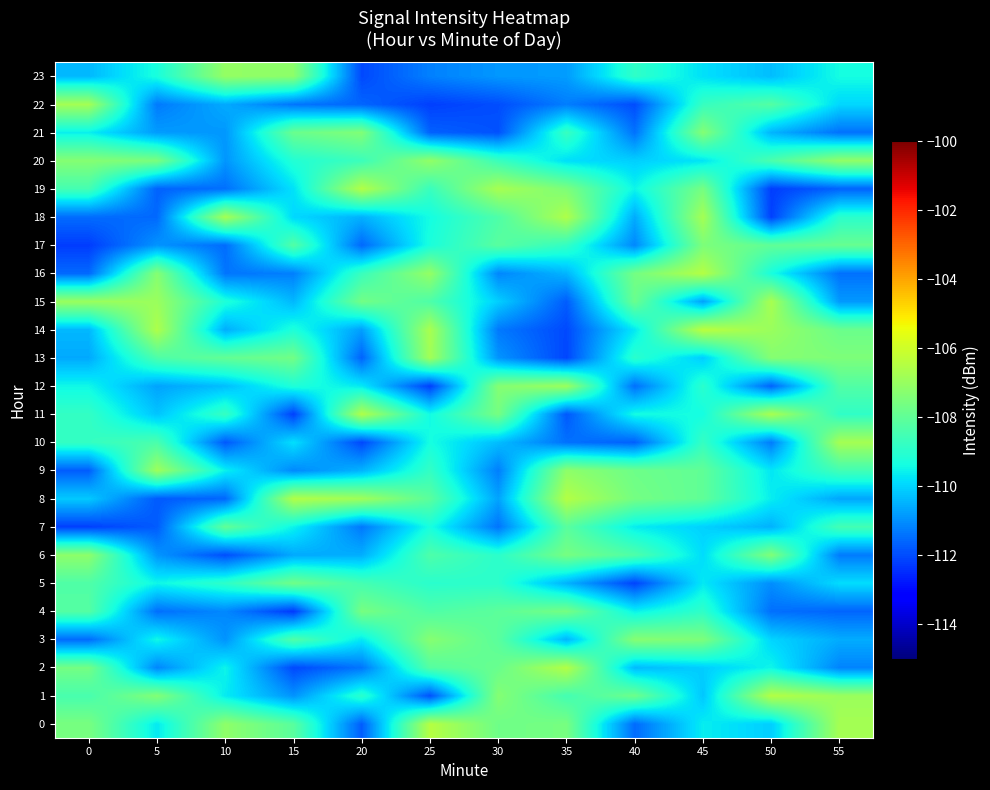

Reading left to right, what are all the values shown in this chart?

0: 0=-107.6	5=-109.7	10=-107.2	15=-108.1	20=-111.7	25=-106.5	30=-107.7	35=-107.6	40=-111.5	45=-109.6	50=-110.1	55=-106.7
1: 0=-108.4	5=-107.4	10=-109.6	15=-110.9	20=-109.0	25=-111.9	30=-107.3	35=-108.5	40=-107.8	45=-110.2	50=-106.5	55=-106.9
2: 0=-107.6	5=-111.1	10=-109.5	15=-112.0	20=-111.4	25=-108.2	30=-107.8	35=-106.5	40=-110.3	45=-110.1	50=-109.5	55=-111.2
3: 0=-111.5	5=-109.5	10=-110.9	15=-108.3	20=-109.7	25=-107.3	30=-108.1	35=-110.4	40=-107.3	45=-107.5	50=-110.0	55=-110.6
4: 0=-108.2	5=-111.5	10=-111.1	15=-112.3	20=-107.6	25=-108.3	30=-108.1	35=-107.6	40=-109.6	45=-108.9	50=-111.5	55=-111.6
5: 0=-108.3	5=-109.5	10=-108.9	15=-107.7	20=-108.5	25=-109.0	30=-108.9	35=-110.5	40=-112.1	45=-109.7	50=-111.0	55=-109.9
6: 0=-107.2	5=-110.9	10=-112.0	15=-110.6	20=-110.5	25=-108.3	30=-109.0	35=-107.6	40=-108.3	45=-109.9	50=-107.4	55=-111.3
7: 0=-112.2	5=-111.8	10=-108.0	15=-109.5	20=-111.3	25=-109.3	30=-111.4	35=-108.1	40=-109.6	45=-110.0	50=-110.5	55=-108.5
8: 0=-110.1	5=-111.8	10=-111.6	15=-106.5	20=-106.9	25=-108.1	30=-110.7	35=-106.5	40=-107.6	45=-108.0	50=-109.6	55=-110.7
9: 0=-111.7	5=-106.9	10=-109.6	15=-111.1	20=-110.5	25=-108.8	30=-111.2	35=-107.2	40=-107.8	45=-108.0	50=-109.7	55=-108.5
10: 0=-108.8	5=-108.4	10=-111.8	15=-109.8	20=-112.1	25=-109.3	30=-110.3	35=-111.4	40=-111.7	45=-108.8	50=-111.3	55=-106.8
11: 0=-108.8	5=-110.2	10=-108.8	15=-112.2	20=-106.6	25=-109.4	30=-107.6	35=-111.8	40=-109.4	45=-109.4	50=-106.7	55=-108.9
12: 0=-109.5	5=-110.7	10=-110.3	15=-109.2	20=-109.7	25=-112.2	30=-107.3	35=-106.9	40=-111.5	45=-109.0	50=-111.7	55=-108.3
13: 0=-110.6	5=-108.3	10=-107.9	15=-107.7	20=-111.7	25=-106.8	30=-110.9	35=-112.1	40=-109.0	45=-110.1	50=-107.3	55=-107.5
14: 0=-110.4	5=-106.6	10=-110.6	15=-109.2	20=-110.8	25=-106.7	30=-111.3	35=-112.0	40=-109.7	45=-106.4	50=-107.0	55=-107.8
15: 0=-107.0	5=-106.9	10=-109.2	15=-110.4	20=-107.7	25=-108.3	30=-110.1	35=-111.7	40=-107.8	45=-110.7	50=-106.7	55=-110.9
16: 0=-111.6	5=-107.3	10=-111.4	15=-111.2	20=-108.7	25=-107.1	30=-111.1	35=-110.4	40=-107.6	45=-106.5	50=-109.3	55=-111.4
17: 0=-112.2	5=-110.9	10=-111.5	15=-108.2	20=-111.6	25=-109.3	30=-108.1	35=-108.8	40=-111.1	45=-107.5	50=-108.0	55=-107.9
18: 0=-111.5	5=-111.6	10=-106.7	15=-109.9	20=-110.5	25=-109.4	30=-108.3	35=-106.6	40=-110.6	45=-106.8	50=-112.2	55=-109.0
19: 0=-108.5	5=-111.7	10=-111.5	15=-109.8	20=-106.5	25=-108.7	30=-106.7	35=-107.5	40=-109.5	45=-107.6	50=-112.2	55=-111.6
20: 0=-107.3	5=-107.5	10=-110.9	15=-109.1	20=-108.7	25=-107.1	30=-108.7	35=-109.8	40=-110.1	45=-109.7	50=-108.4	55=-107.1
21: 0=-109.6	5=-110.8	10=-110.9	15=-107.8	20=-107.4	25=-111.7	30=-111.9	35=-108.7	40=-111.4	45=-107.4	50=-110.4	55=-111.4
22: 0=-106.8	5=-111.3	10=-110.6	15=-111.4	20=-111.6	25=-112.2	30=-112.0	35=-111.3	40=-112.0	45=-108.8	50=-108.2	55=-109.9
23: 0=-110.4	5=-109.3	10=-107.1	15=-107.2	20=-112.0	25=-111.2	30=-110.9	35=-110.8	40=-108.9	45=-109.8	50=-110.3	55=-109.4